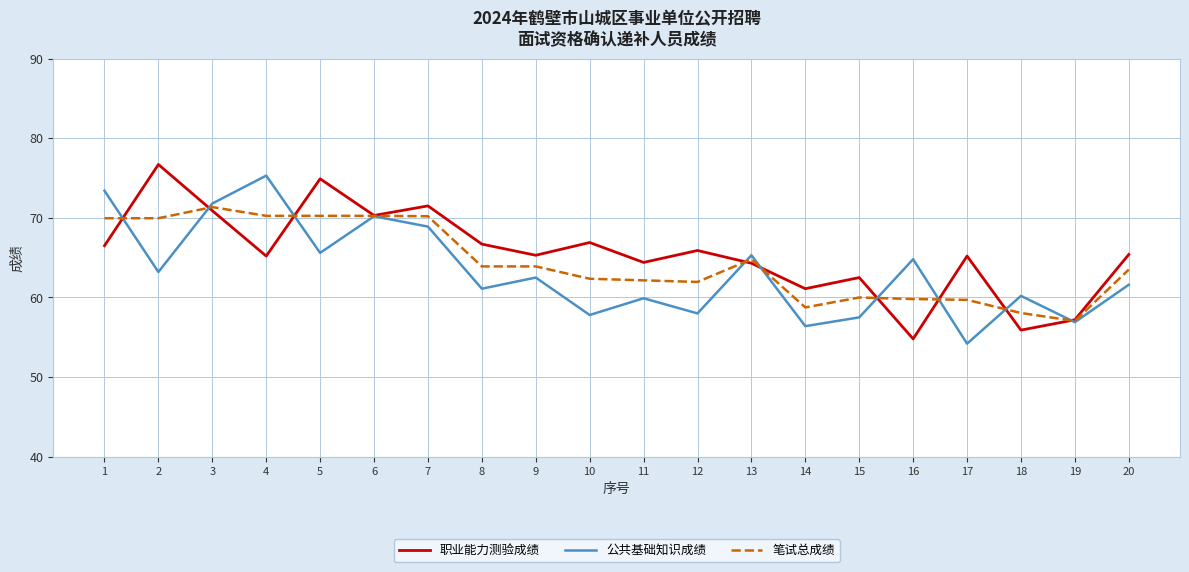

Where does the 职业能力测验成绩 series first go above 65?

1